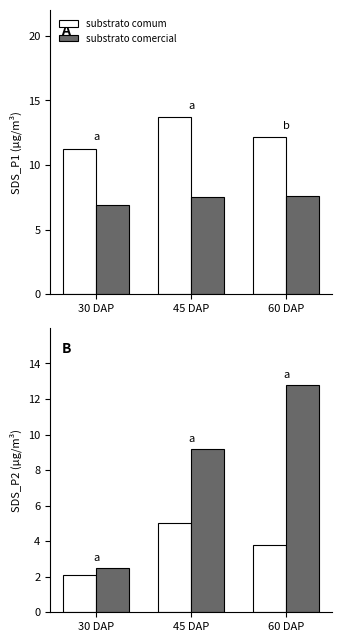

Does the chart contain stacked bars?

No